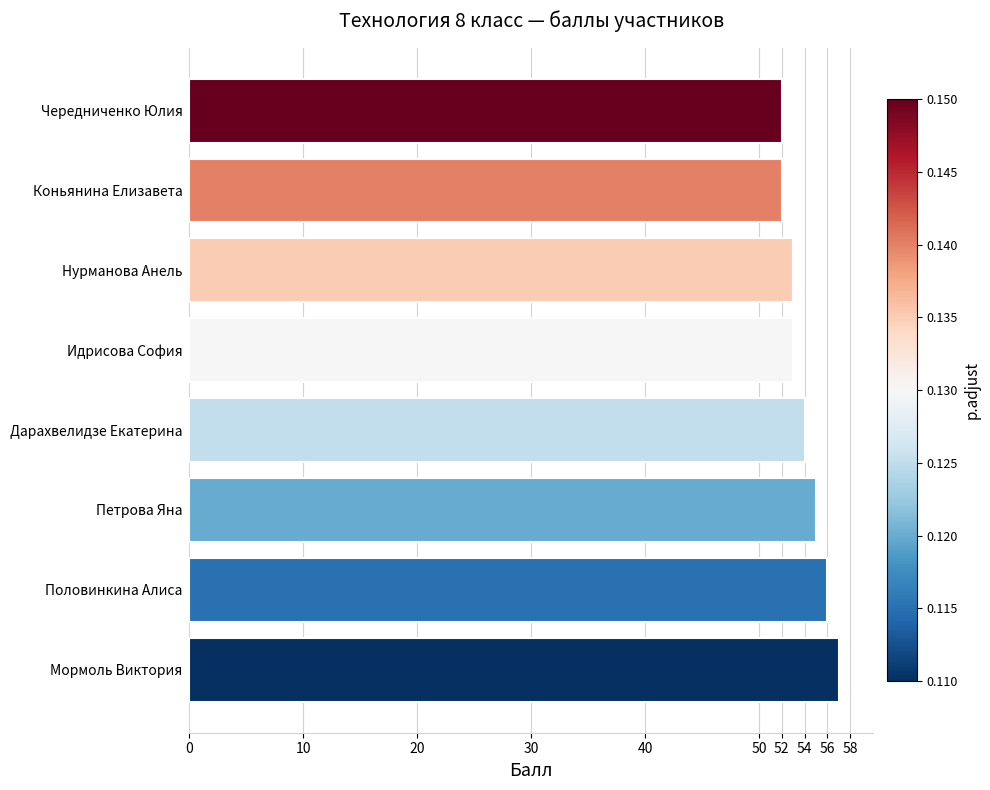

What is the smallest value displayed?

52